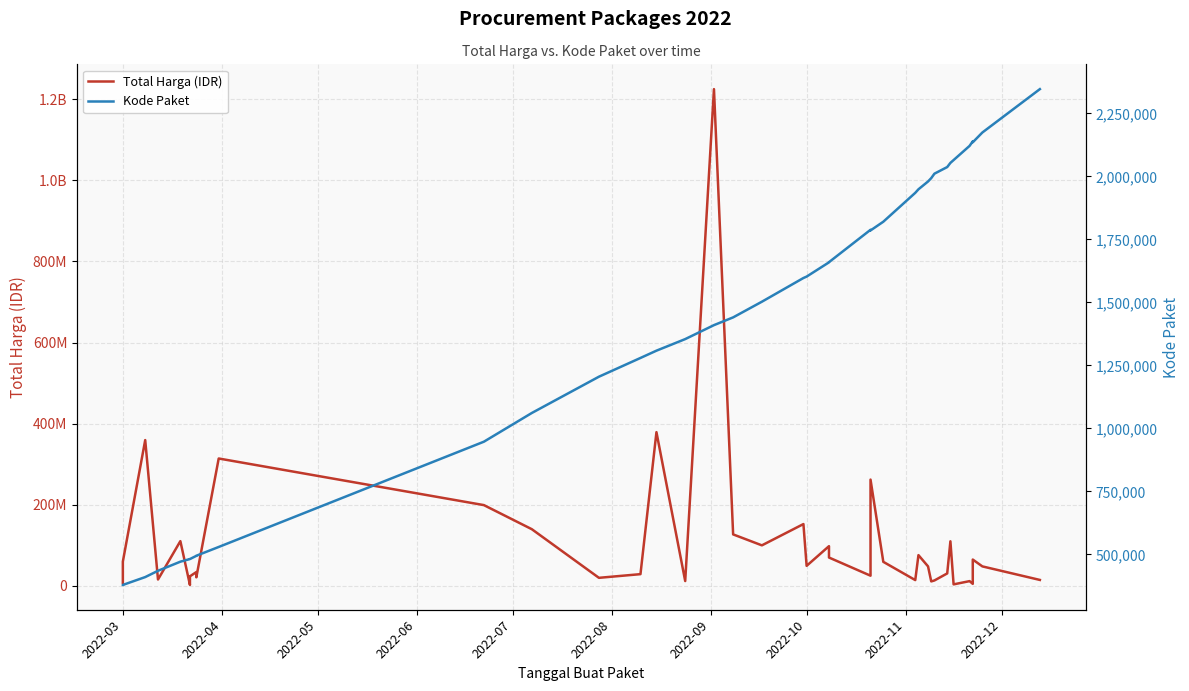

True or false: Total Harga (IDR) and Kode Paket intersect in this chart.

False